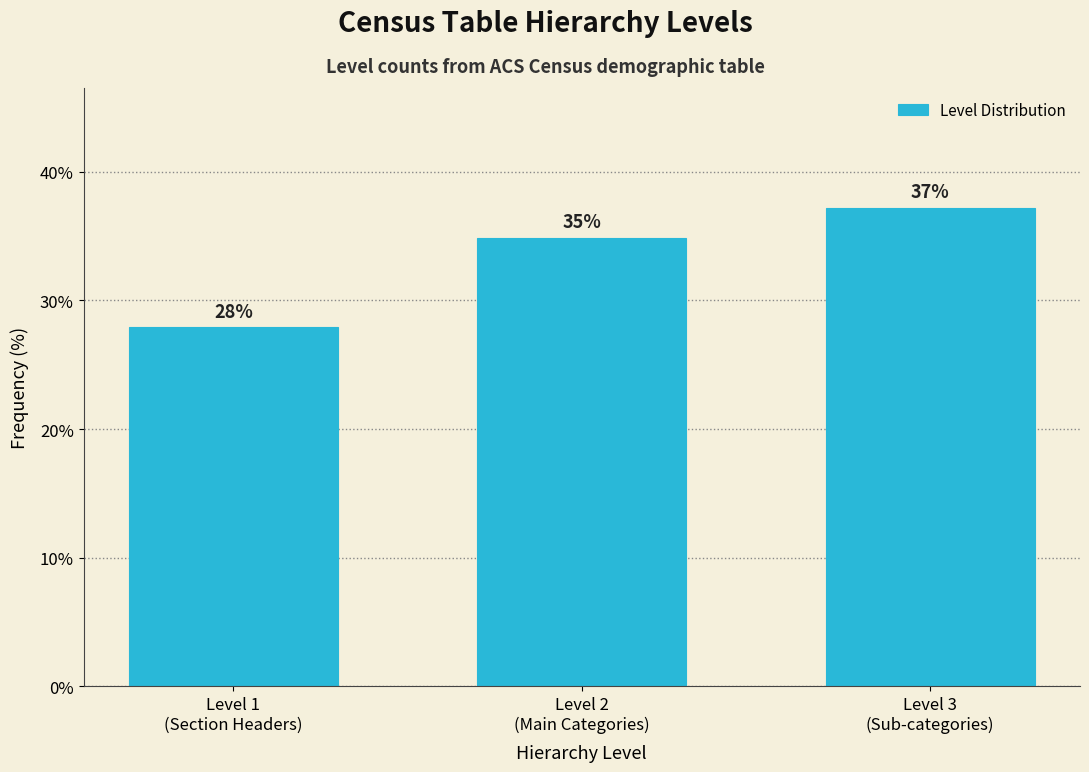

What is the value of the 2nd bar from the left?

34.9